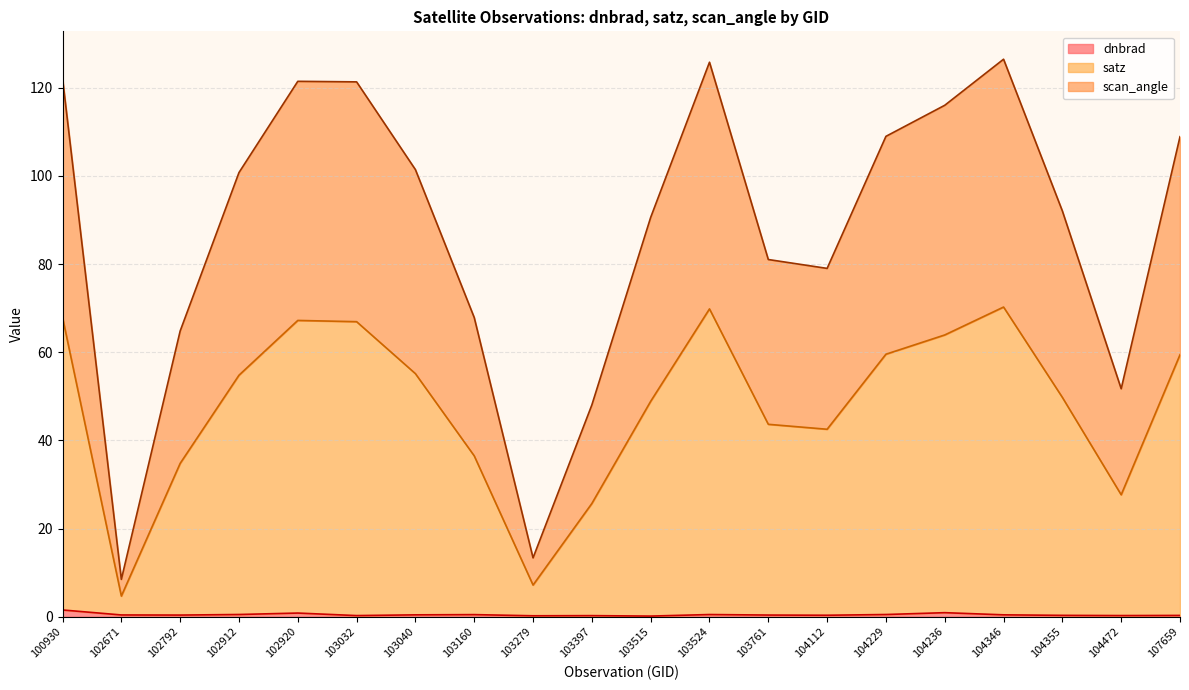

True or false: dnbrad has a value of 0.5 at 107659.

False